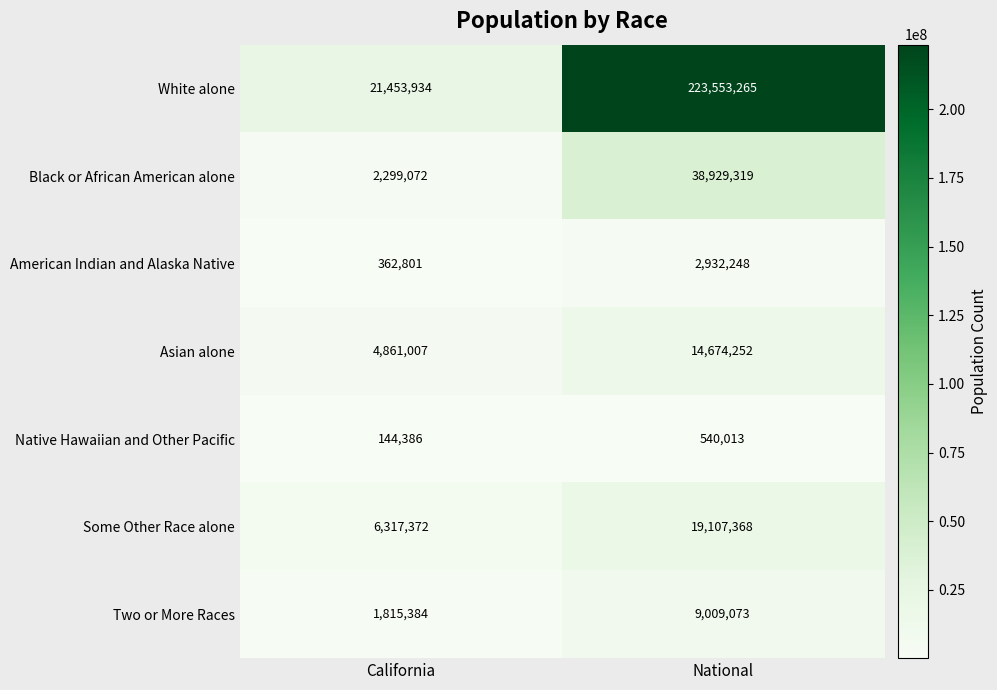

Read the American Indian and Alaska Native value at National, to the nearest 10.

2932250